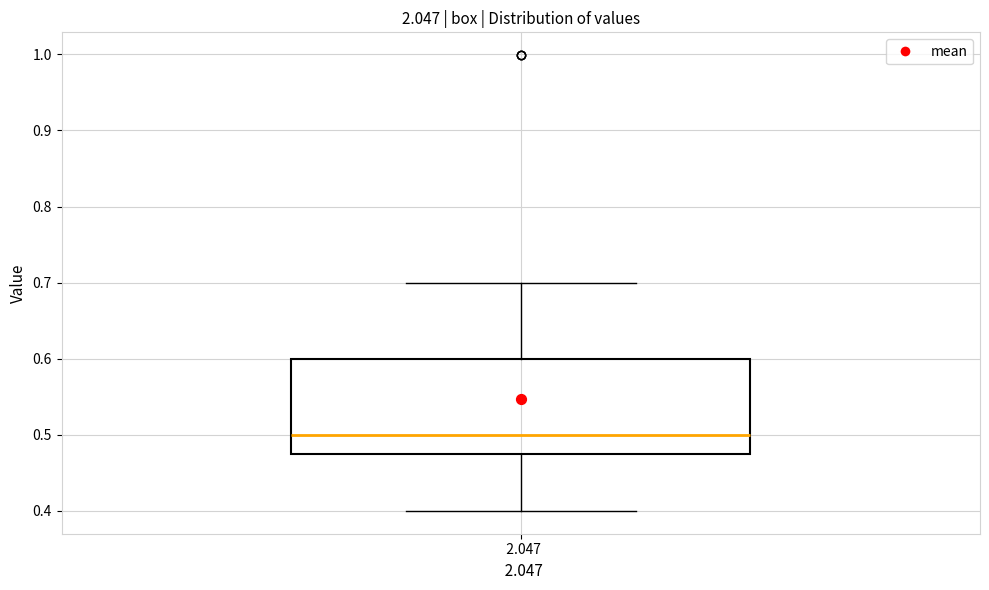

Where is the lower edge of the box at x = 2.047 on the y-axis? The values are not printed on the chart, so give them approximately, as read against the axis.

0.48